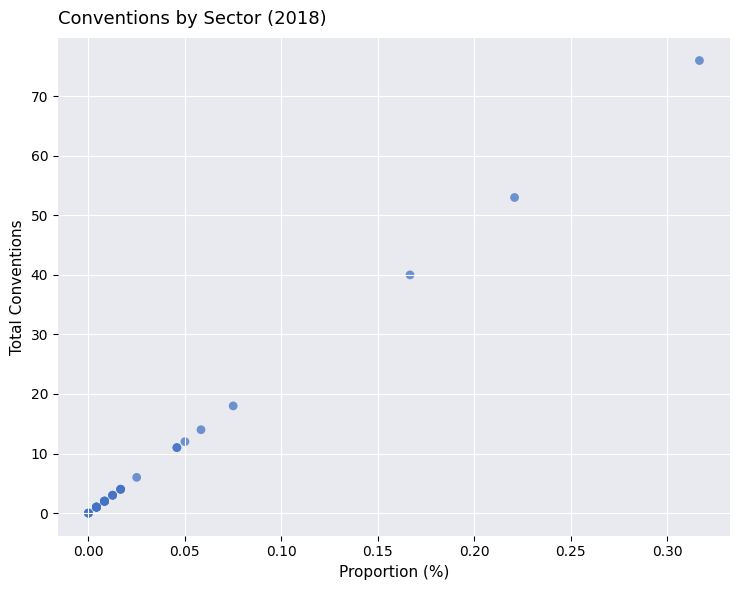

What Y value in the scatter plot is closest to 38?

40